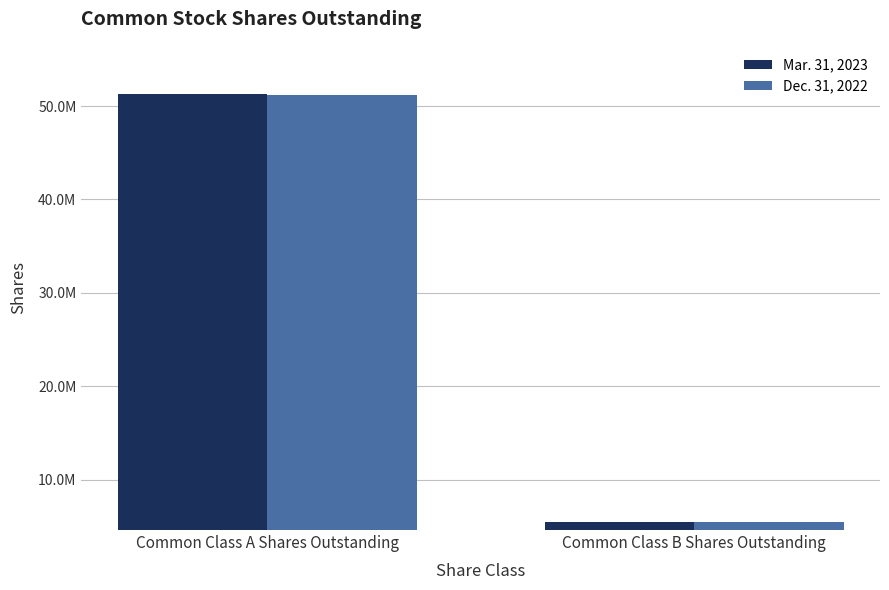

What are all the series names shown in the legend?

Mar. 31, 2023, Dec. 31, 2022